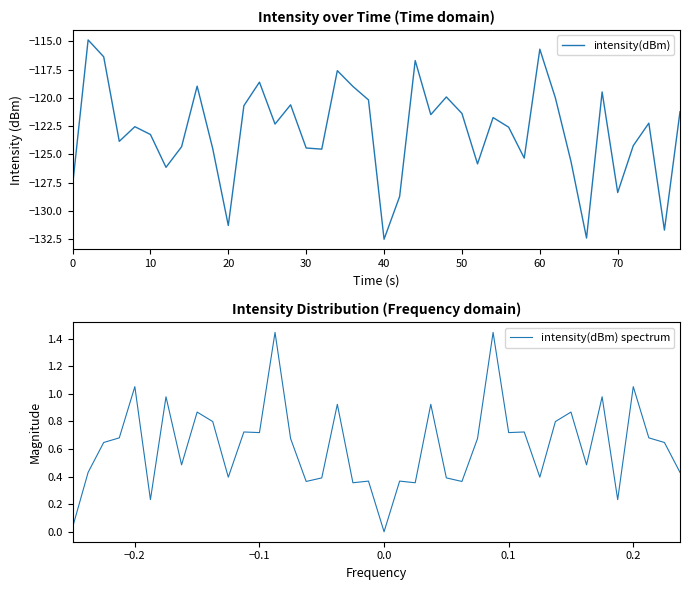

Count the number of categories in the chart.

40